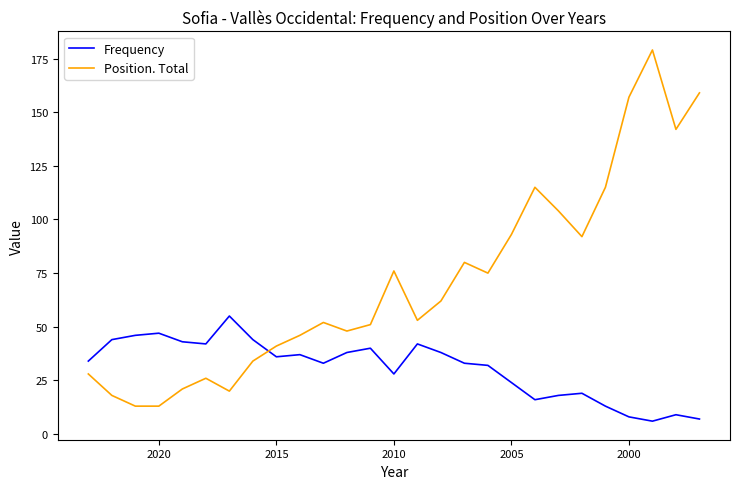

What is the total value across all series at 2005?

117